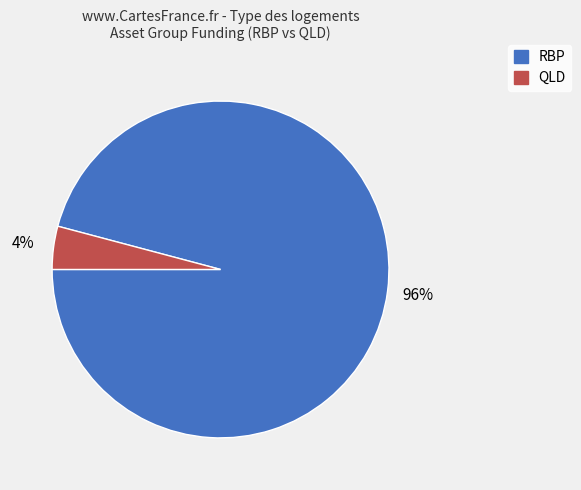

Which slice is the smallest?

QLD